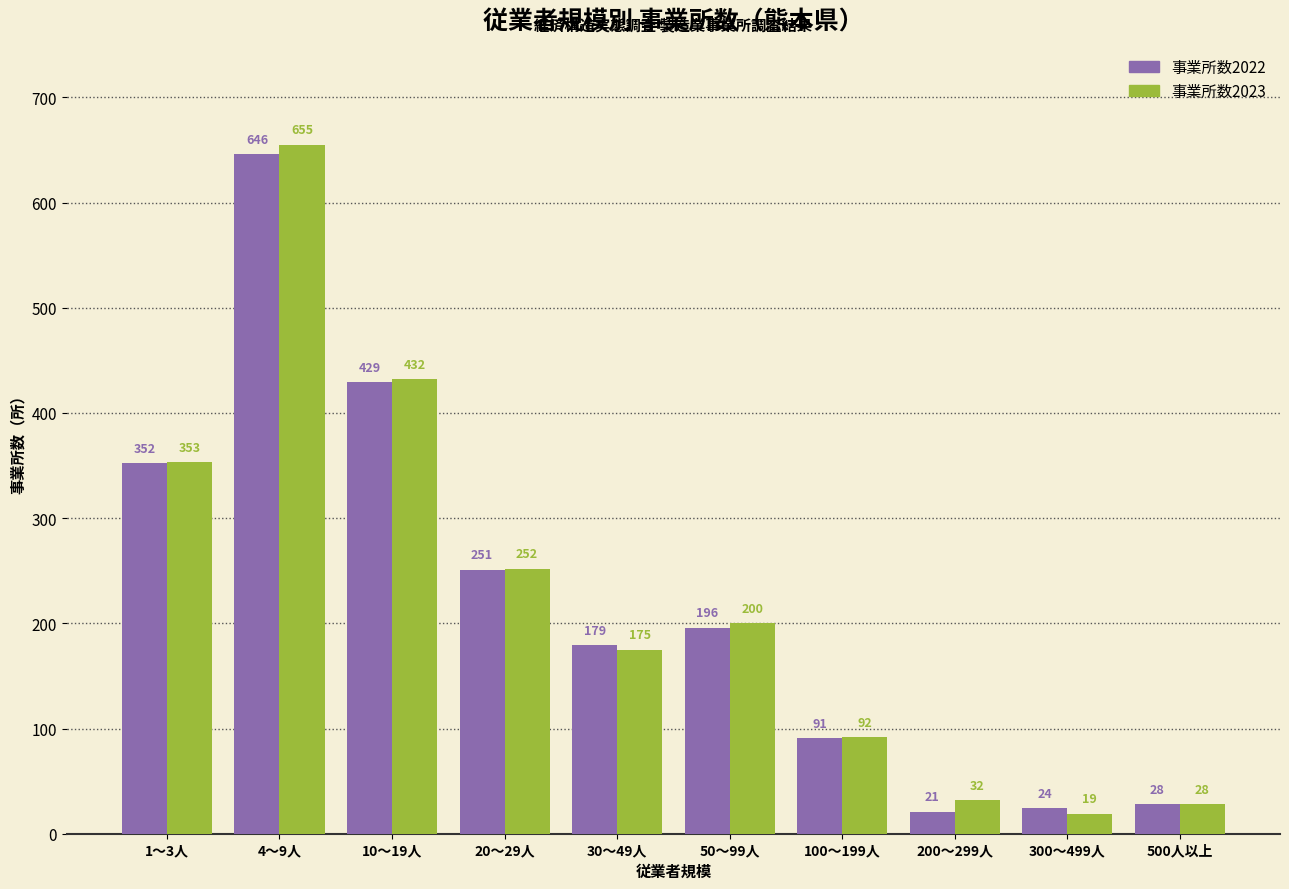

What is the sum of the 事業所数2023 values at 20～29人 and 200～299人?

284